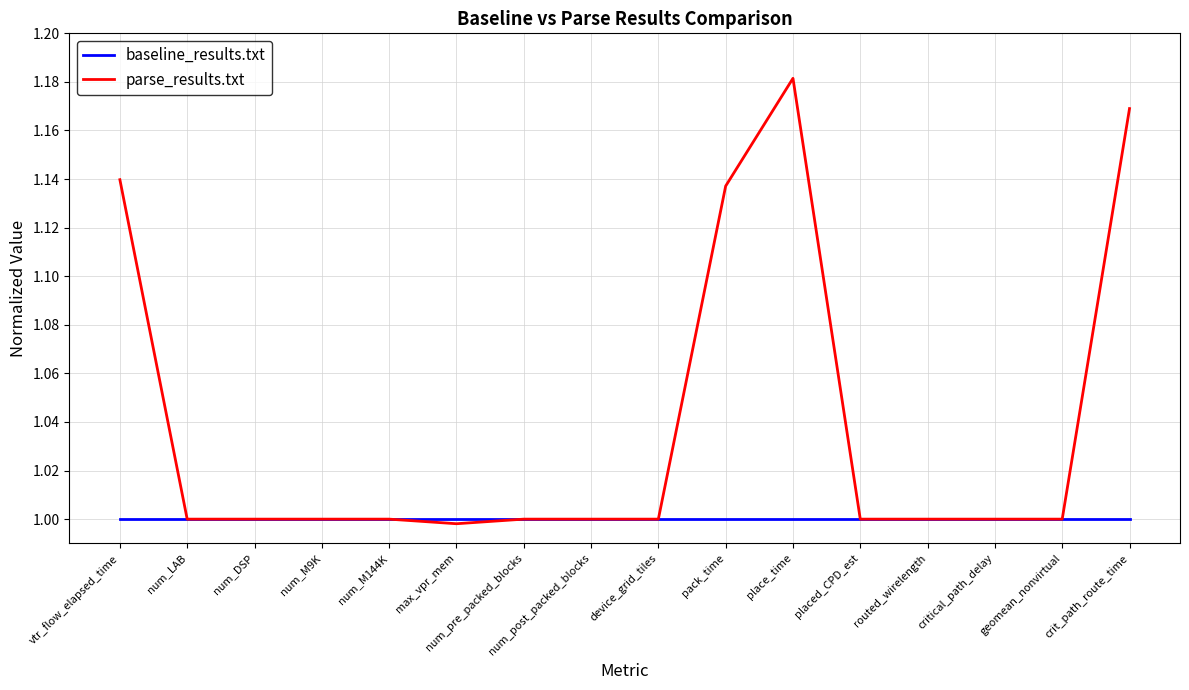

Which series has the largest range (max minus min)?

parse_results.txt